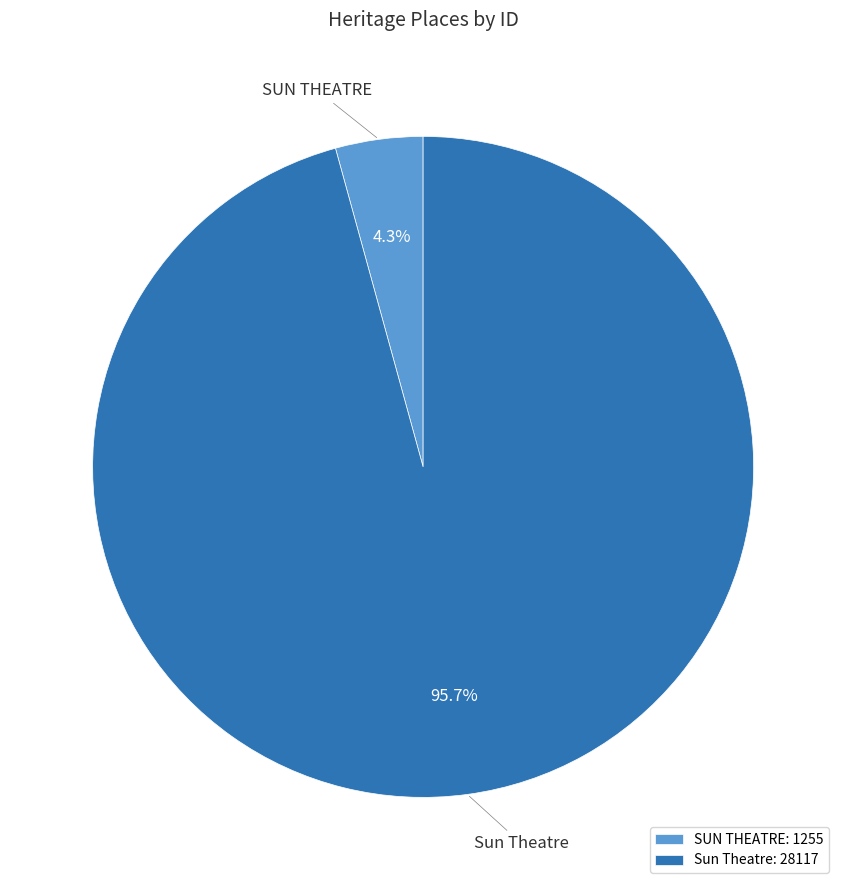

Which category has the smallest portion of the pie?

SUN THEATRE